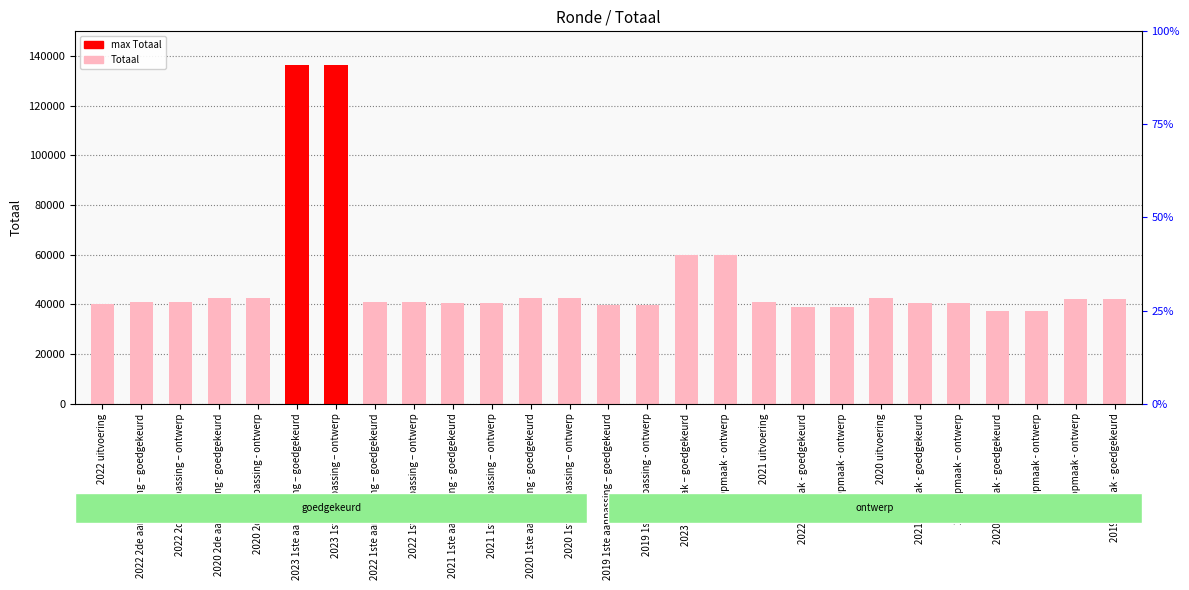

At which label is the value closest to 86941?

2023 Opmaak – goedgekeurd